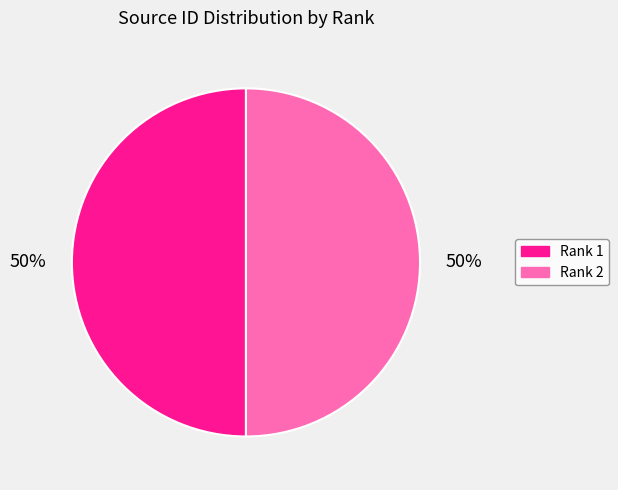

To the nearest percent, what is the average slice percentage?

50%